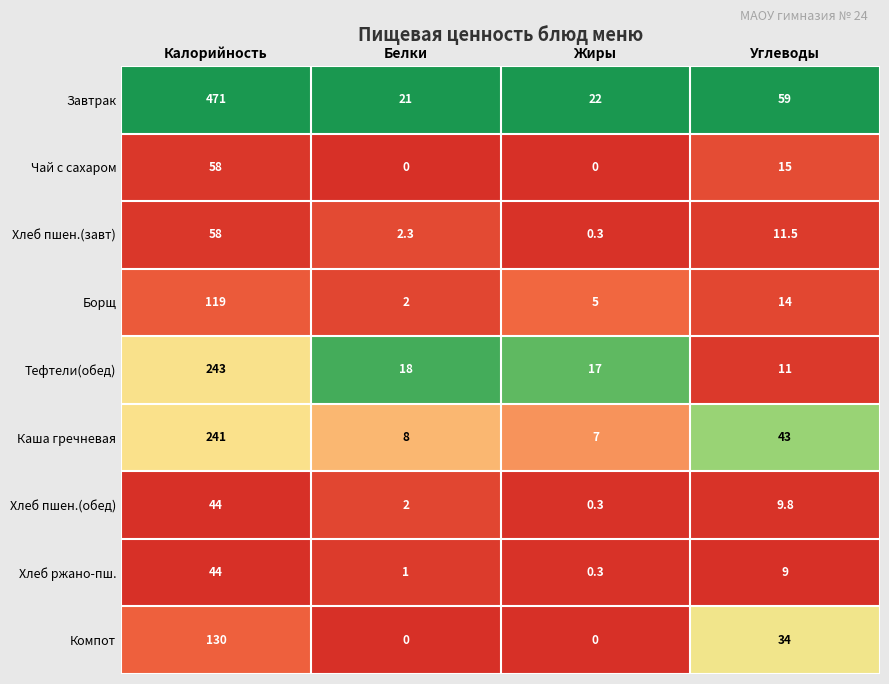

Between Калорийность and Жиры, which series saw the biggest shift?

Завтрак